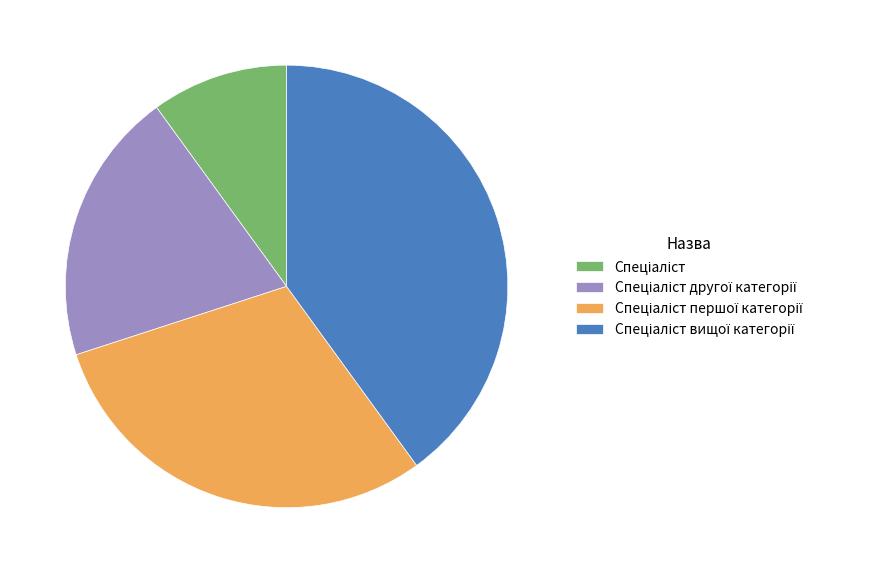

Is there any slice that represents more than half of the pie?

No